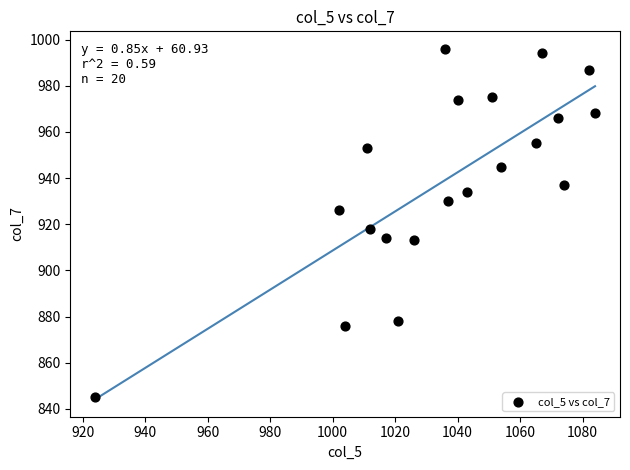

What Y value in the scatter plot is closest to 920?

918